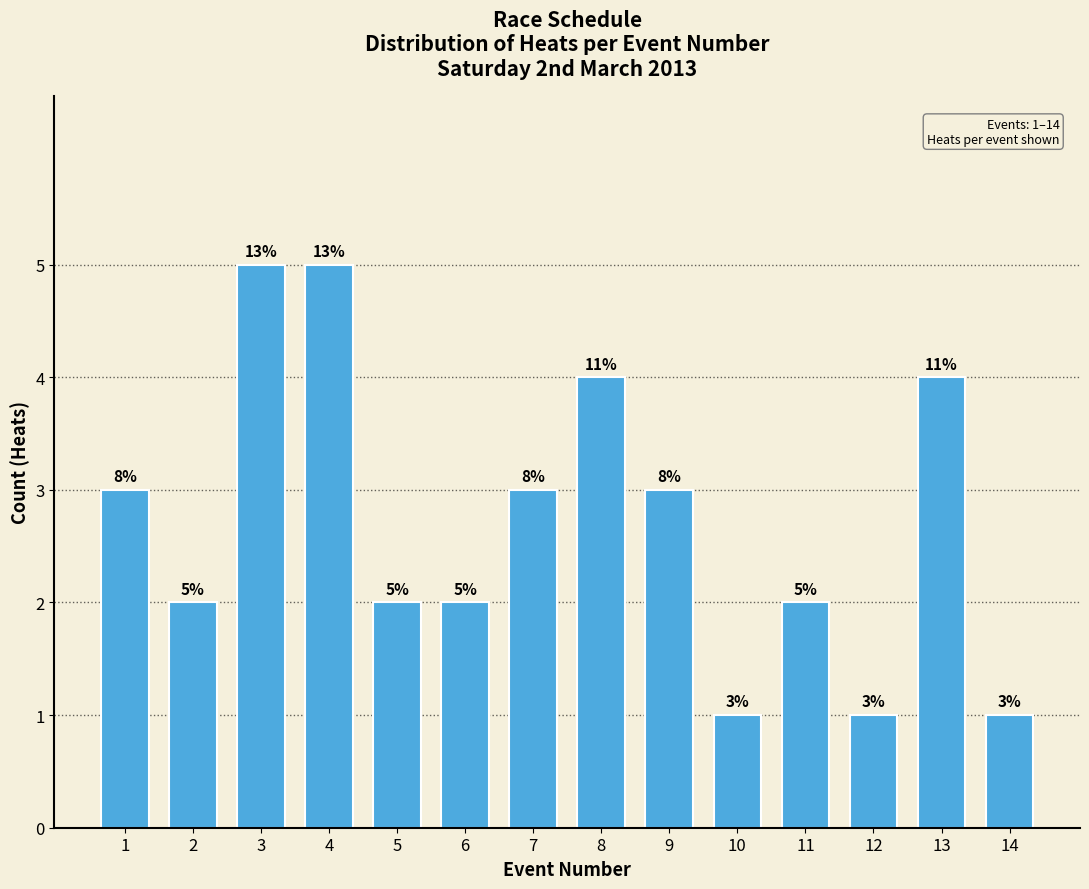

Reading left to right, list all the values displayed in this chart.

1=3	2=2	3=5	4=5	5=2	6=2	7=3	8=4	9=3	10=1	11=2	12=1	13=4	14=1